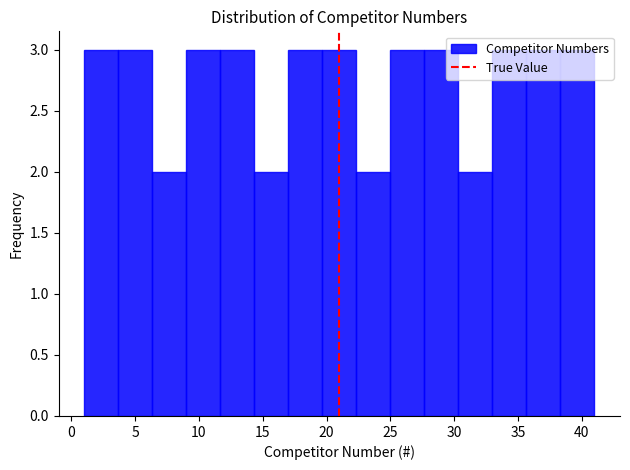

Reading left to right, list every bar in this chart as the range it spans on the x-axis followed by its height. Neither the bar edges nor the heights are printed on the chart, so give them approximately, as read against the axes.

1.0 to 3.5: 3
3.5 to 6.5: 3
6.5 to 9.0: 2
9.0 to 11.5: 3
11.5 to 14.5: 3
14.5 to 17.0: 2
17.0 to 19.5: 3
19.5 to 22.5: 3
22.5 to 25.0: 2
25.0 to 27.5: 3
27.5 to 30.5: 3
30.5 to 33.0: 2
33.0 to 35.5: 3
35.5 to 38.5: 3
38.5 to 41.0: 3